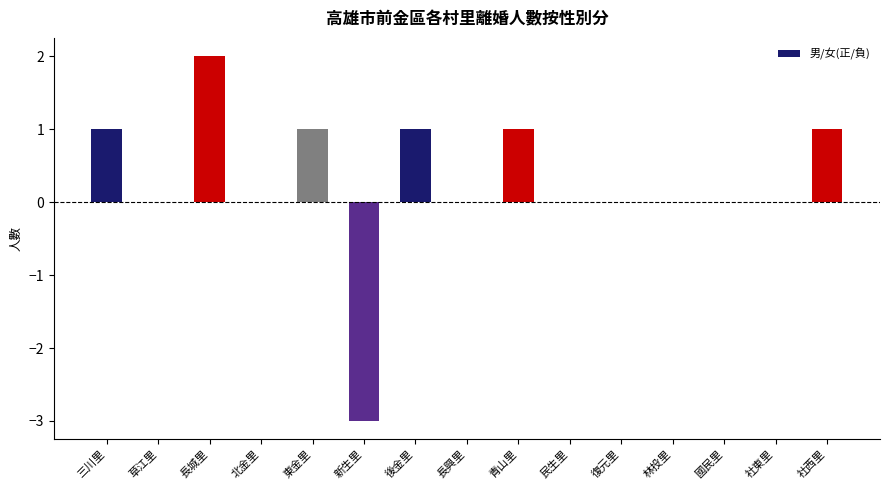

The value at 新生里 is -3. True or false?

True